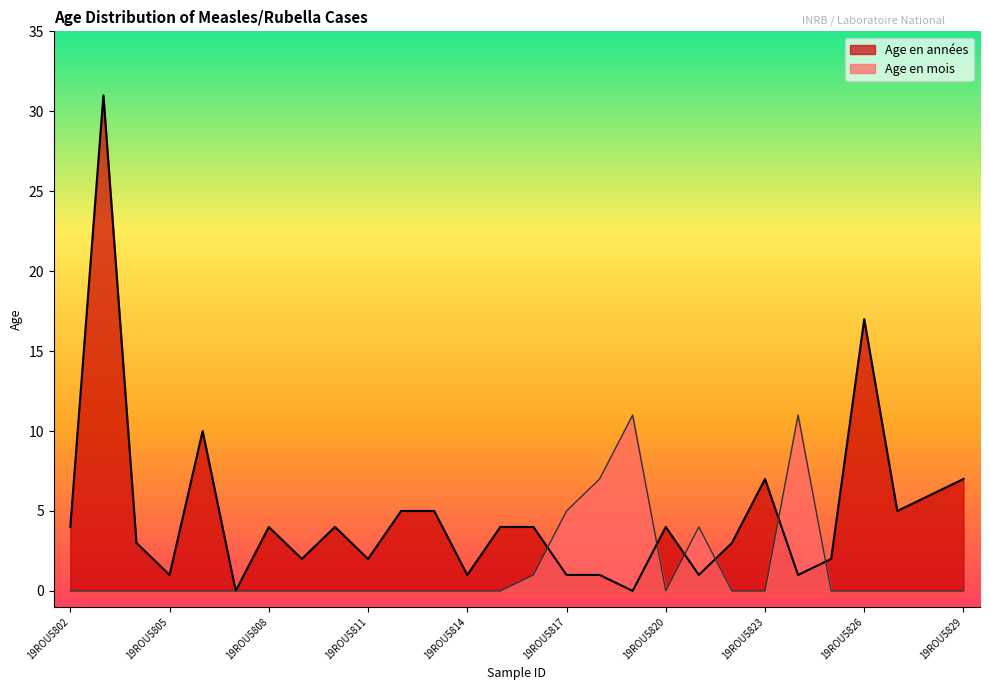

What is the average value of the Age en années series?

5